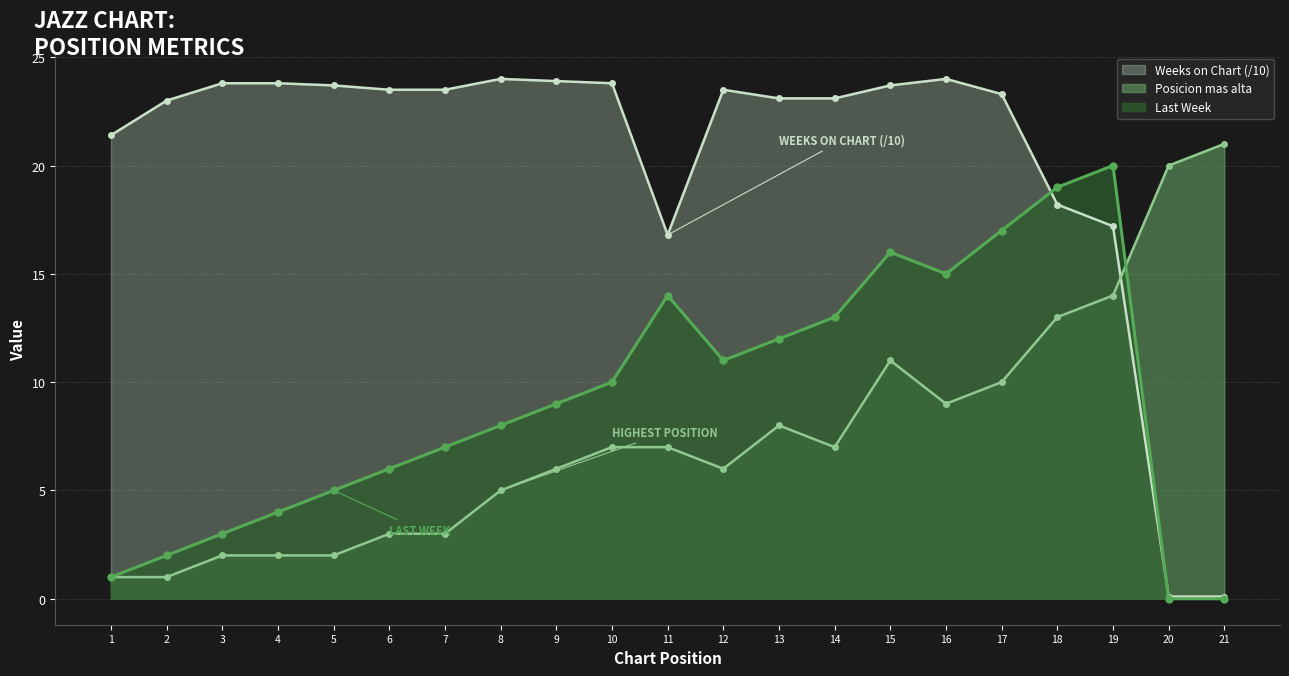

Is the value of Weeks on Chart at 13 greater than the value of Posicion mas alta at 10?

Yes